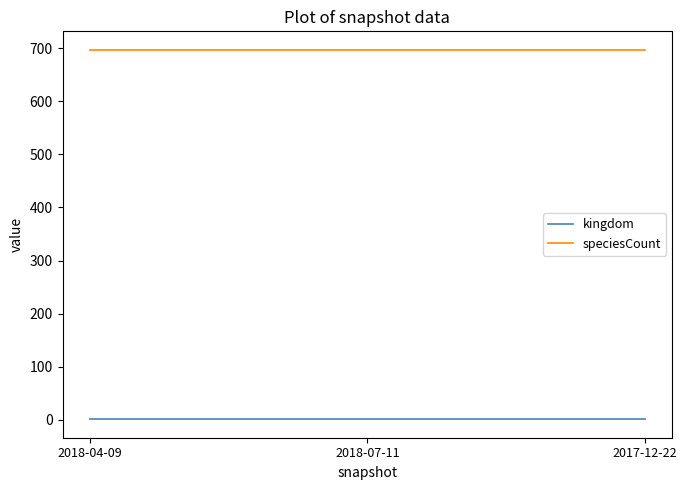

Reading left to right, transcribe all the data shown in this chart.

kingdom: 2018-04-09=1	2018-07-11=1	2017-12-22=1
speciesCount: 2018-04-09=697	2018-07-11=697	2017-12-22=697